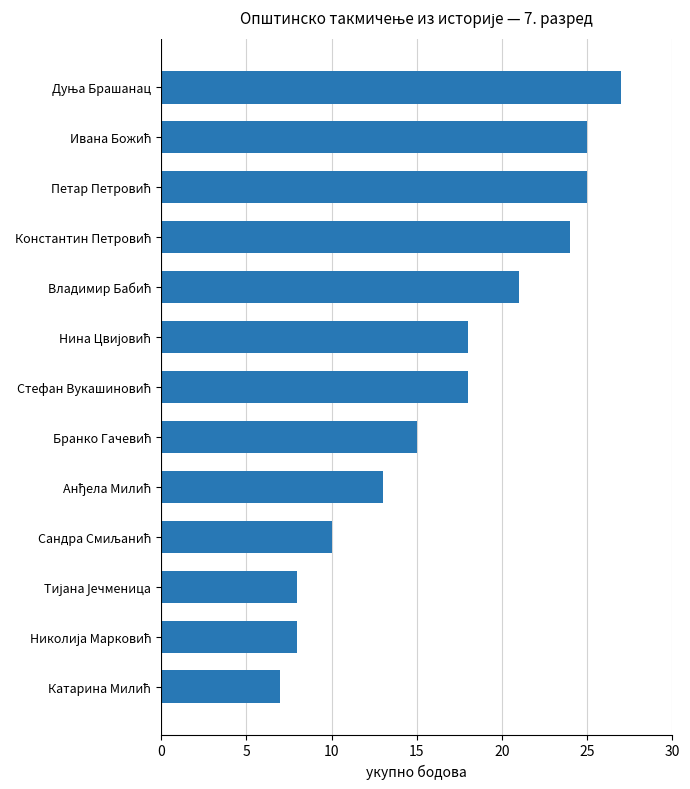

What is the value of the 3rd bar from the top?

25